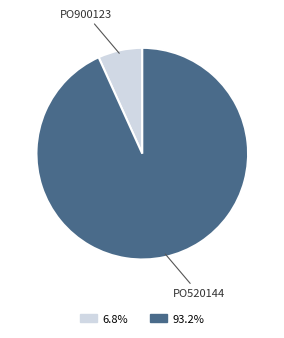

Which slice is the smallest?

PO900123